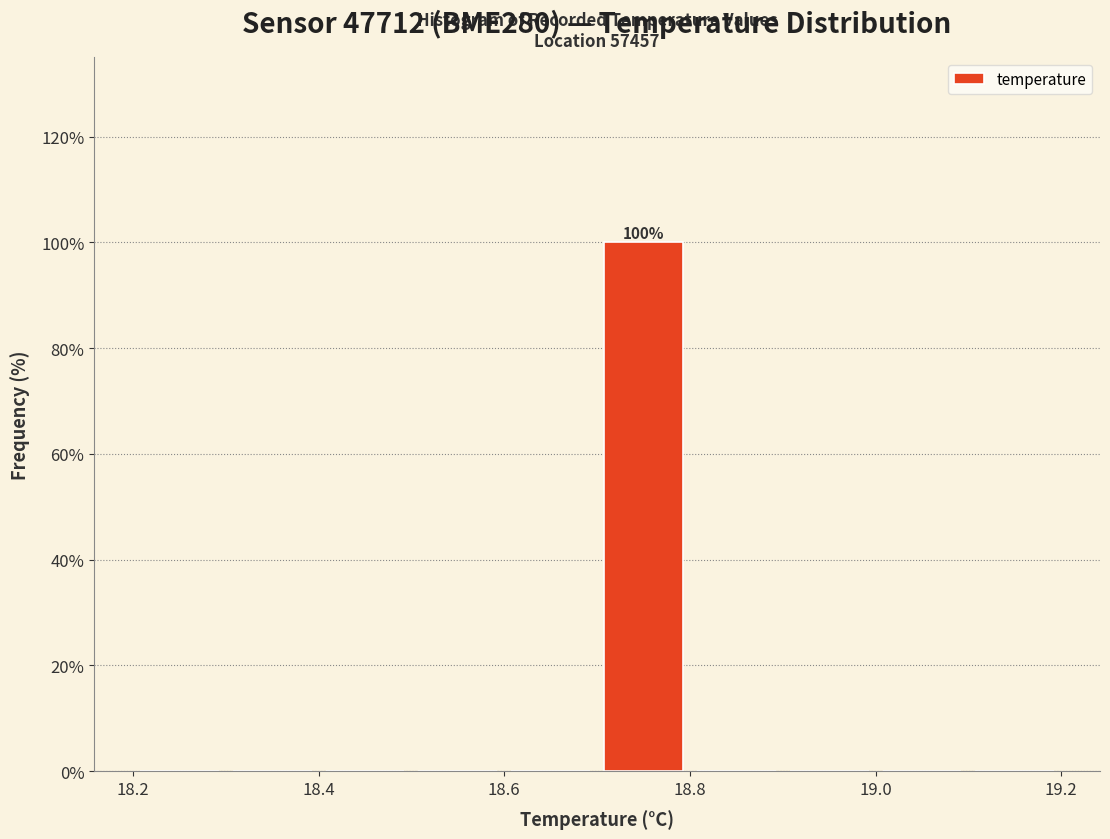

Which range on the x-axis has the tallest bar?

18.7 to 18.8